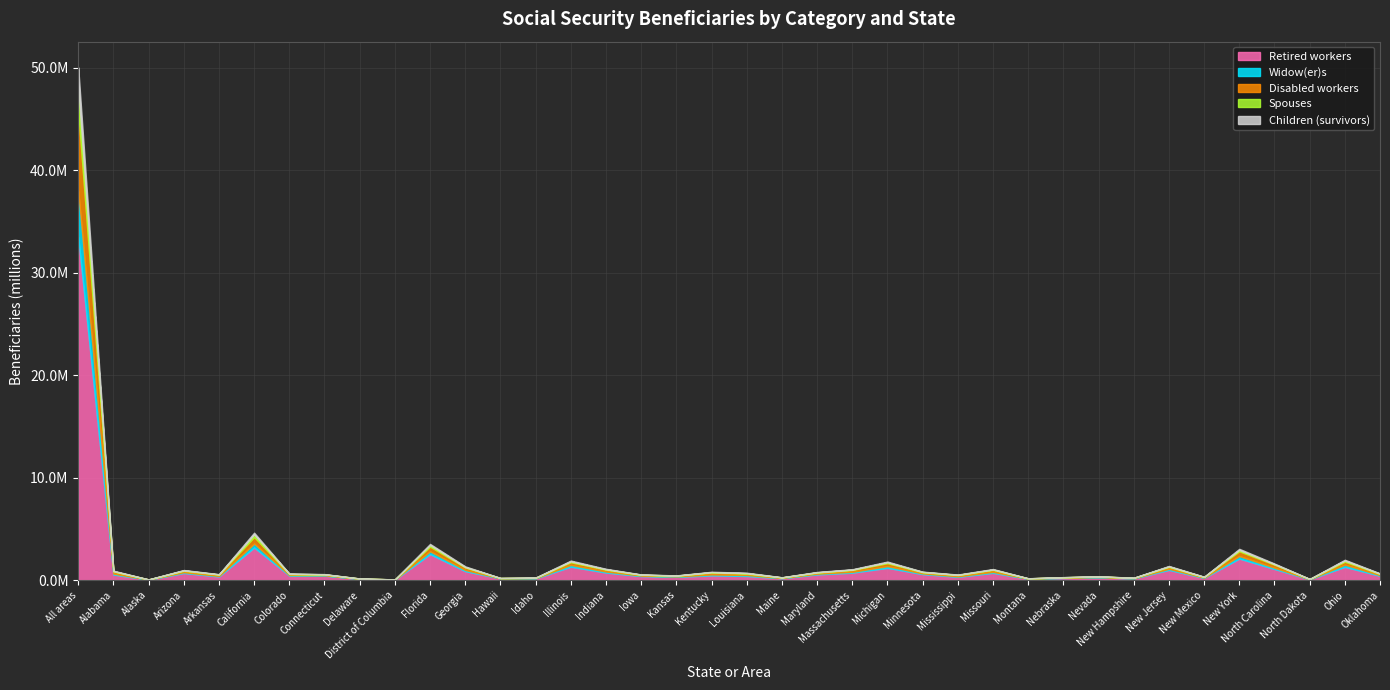

True or false: Disabled workers has a value of 293299 at Michigan.

True